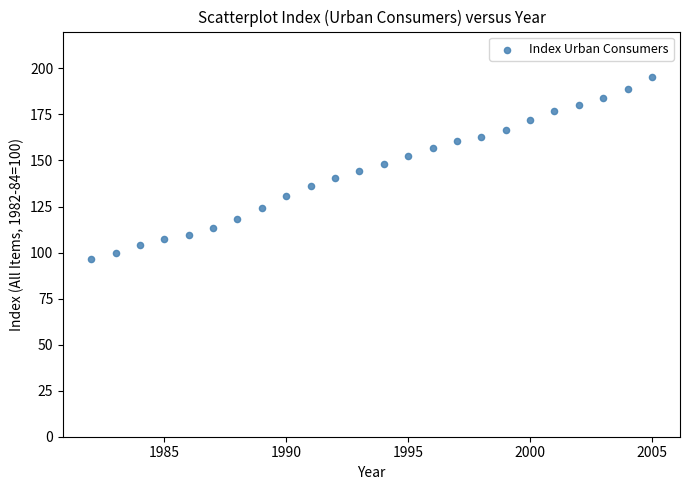

What is the range of X values (max minus min)?

23.0